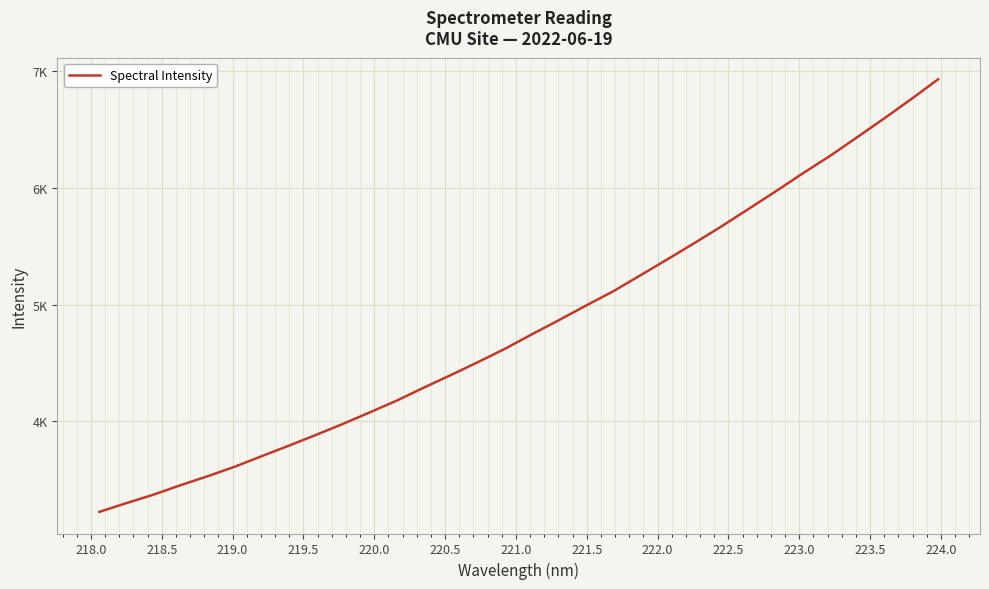

Is this an area chart (filled region under the line)?

No